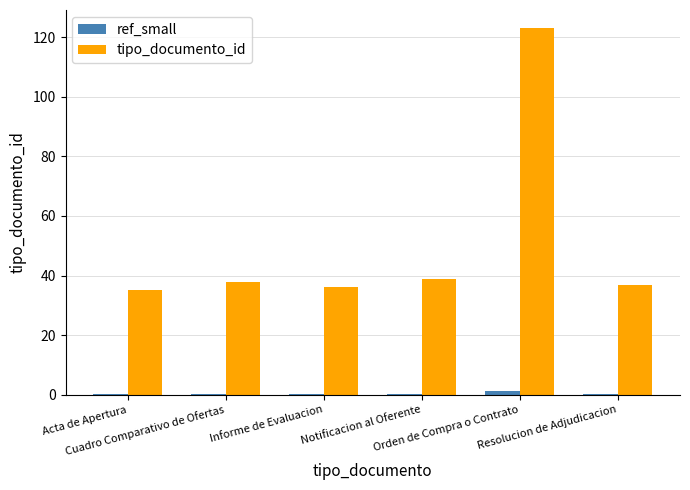

What is the greatest value displayed?

123.0